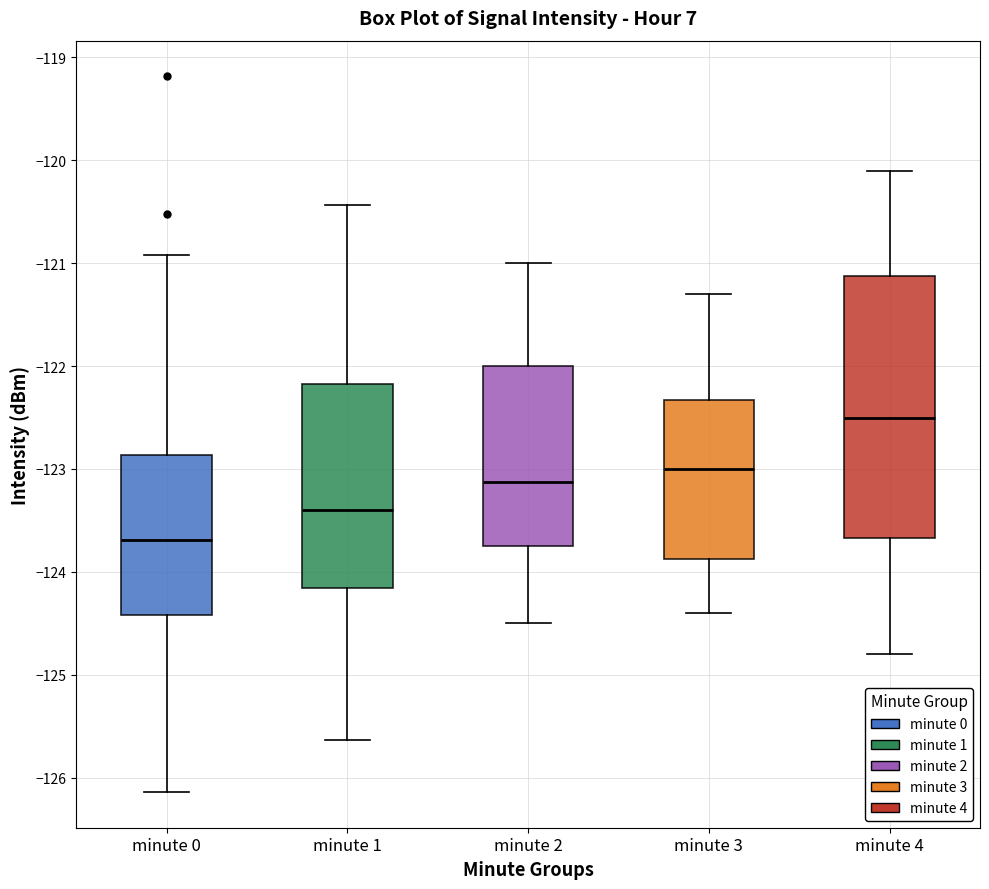

Reading left to right, transcribe this box plot: for each box, give where its median line is, the range the box spans, and where its two whiskers end, as read against the y-axis. The values are not printed on the chart, so give them approximately, as read against the axis.

minute 0: median -123.7, box -124.4 to -122.9, whiskers -126.1 to -120.9
minute 1: median -123.4, box -124.2 to -122.2, whiskers -125.6 to -120.4
minute 2: median -123.1, box -123.7 to -122.0, whiskers -124.5 to -121.0
minute 3: median -123.0, box -123.9 to -122.3, whiskers -124.4 to -121.3
minute 4: median -122.5, box -123.7 to -121.1, whiskers -124.8 to -120.1